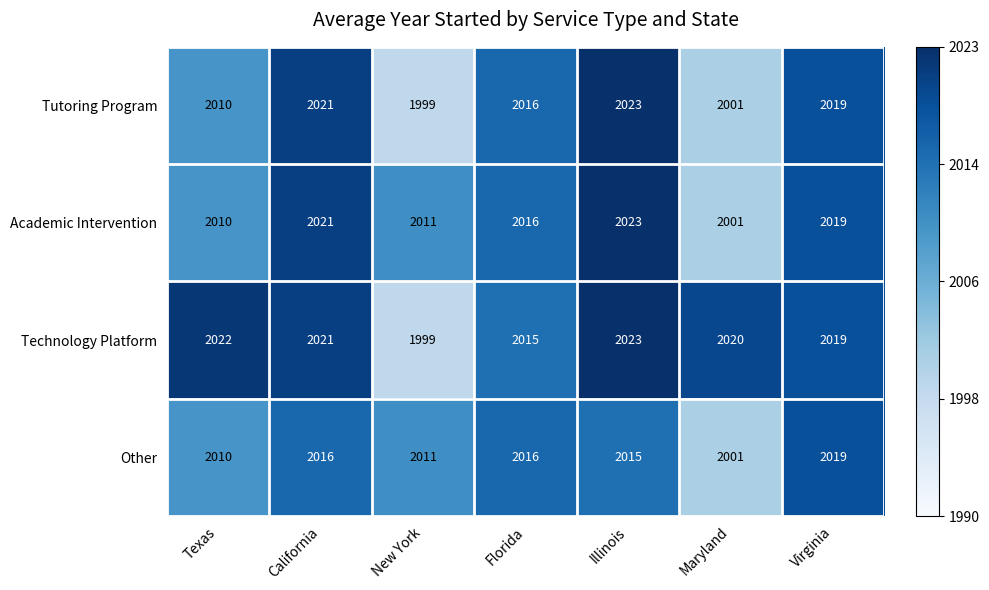

What is the sum of the Other values at California and Virginia?

4035